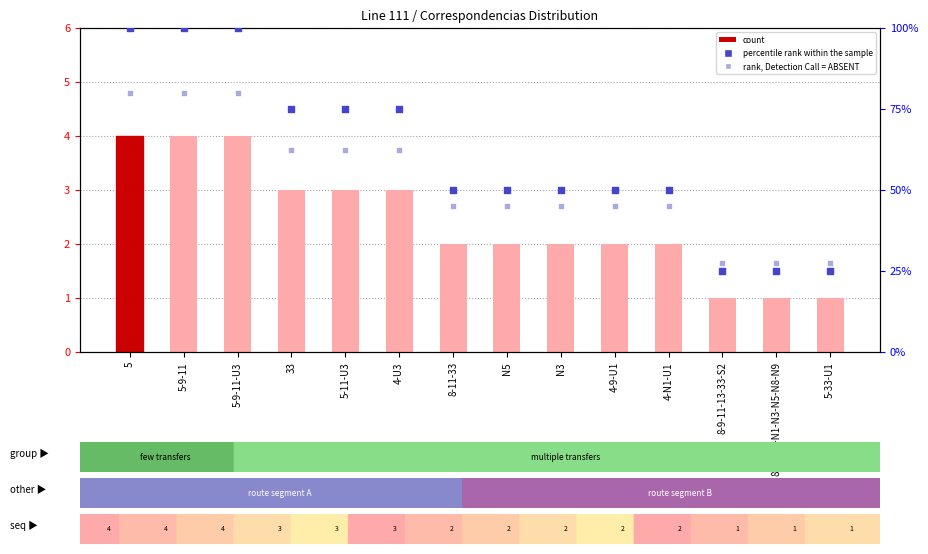

At which category is the sum across all series the highest?

5